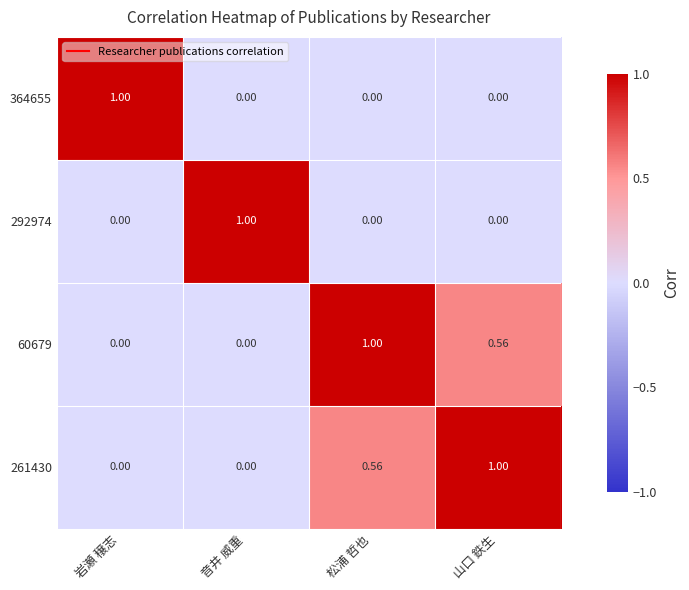

Is the value of 364655 at 音井 威重 greater than the value of 261430 at 松浦 哲也?

No